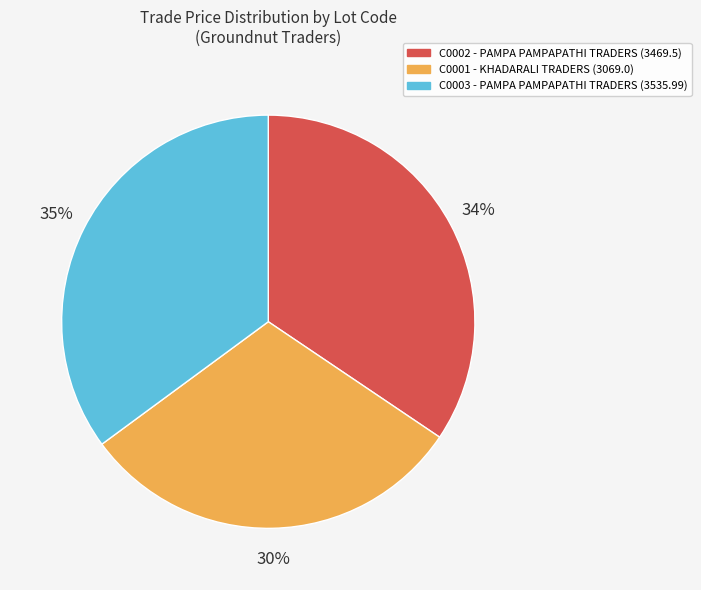

Rank the categories by value from highest to lowest.

C0003, C0002, C0001